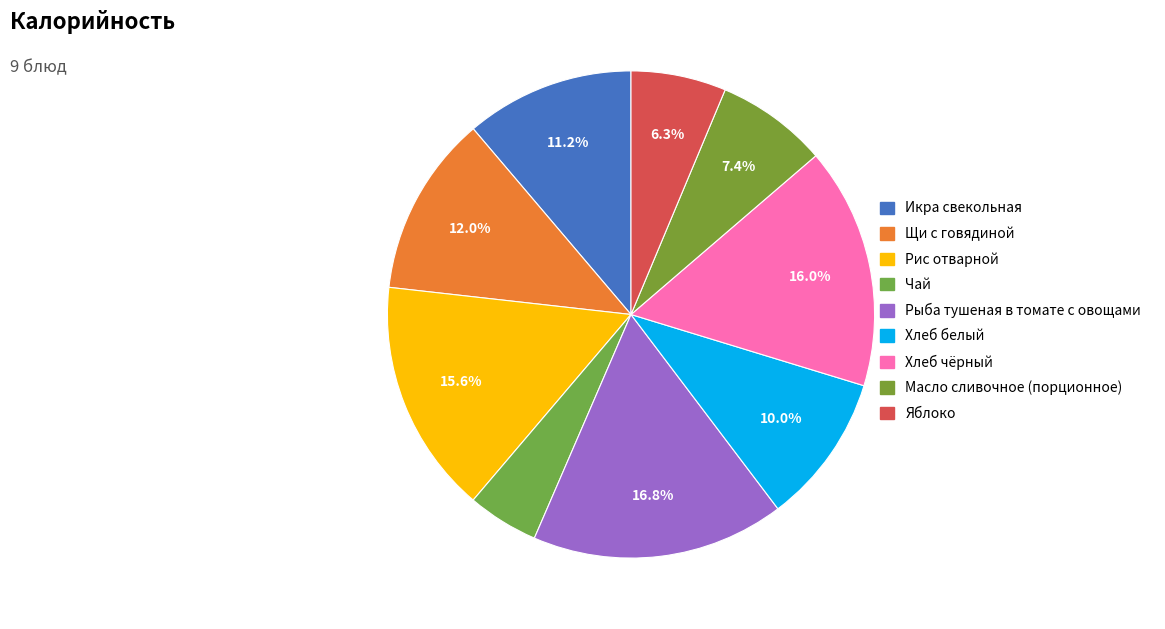

True or false: Хлеб чёрный accounts for 11% of the total.

False